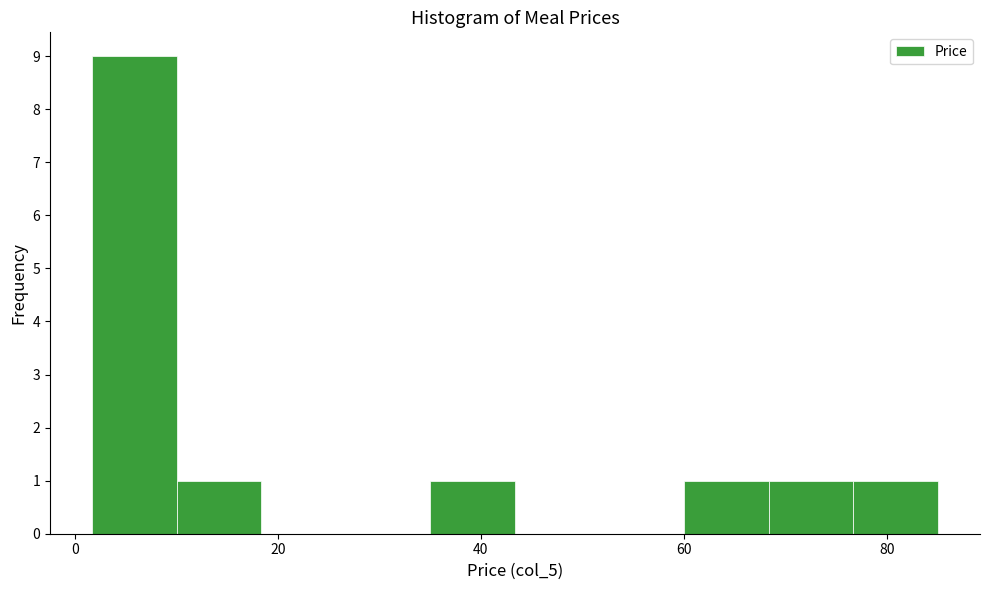

Reading left to right, transcribe this chart: for each bar, give the range it covers on the x-axis and its height. Neither the bar edges nor the heights are printed on the chart, so give them approximately, as read against the axes.

2 to 10: 9
10 to 18: 1
18 to 26: 0
26 to 36: 0
36 to 44: 1
44 to 52: 0
52 to 60: 0
60 to 68: 1
68 to 76: 1
76 to 86: 1